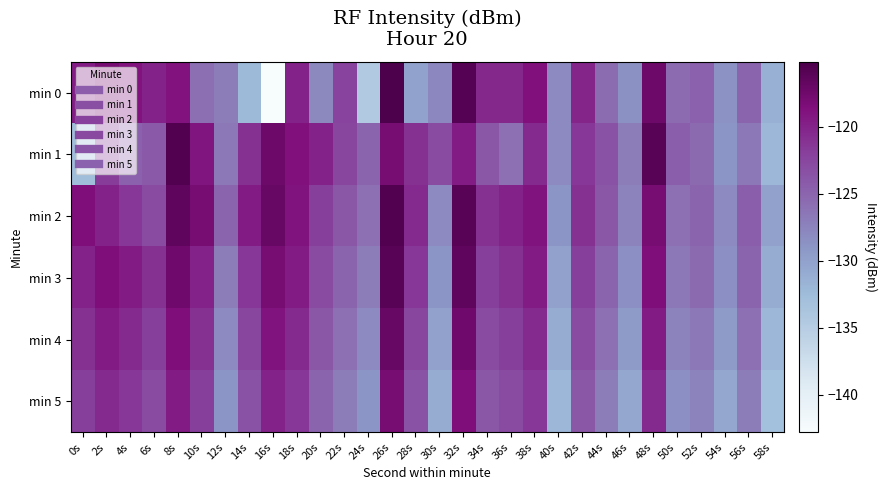

Rank the series at 56s from highest to lowest value.

min 2, min 3, min 0, min 4, min 1, min 5